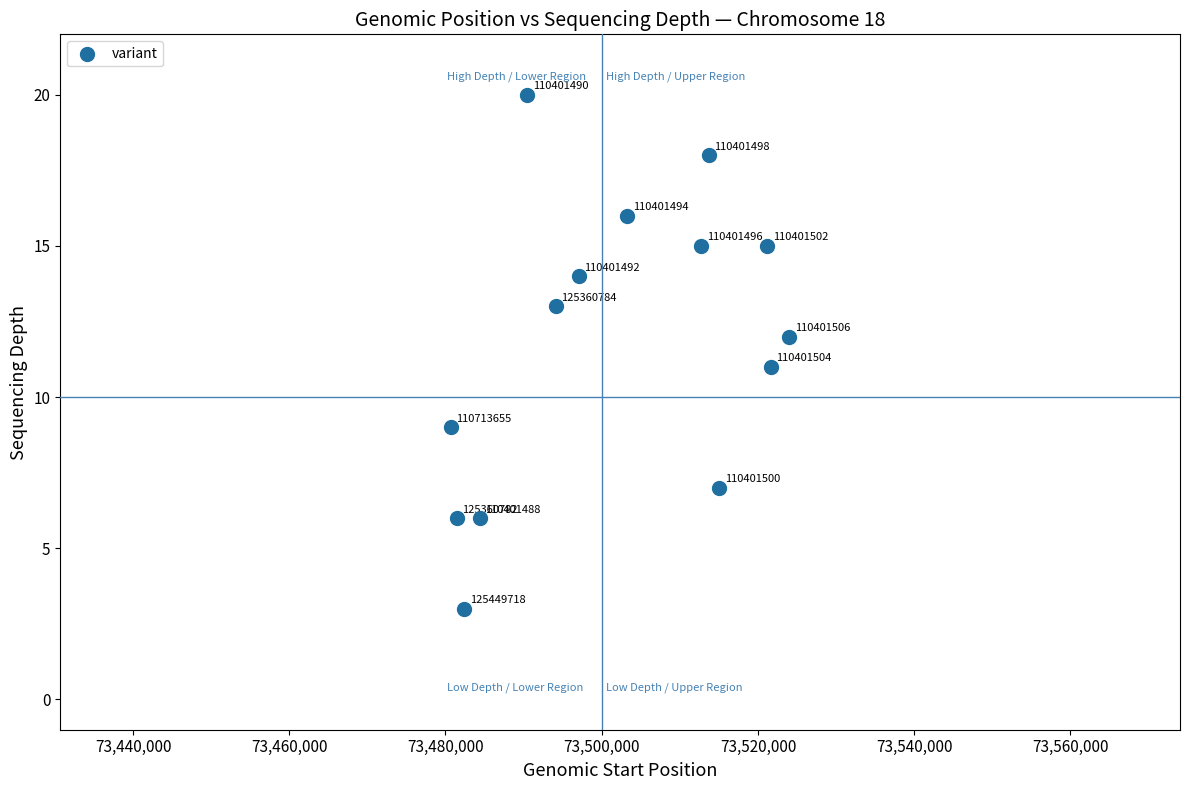

What is the range of X values (max minus min)?

43335